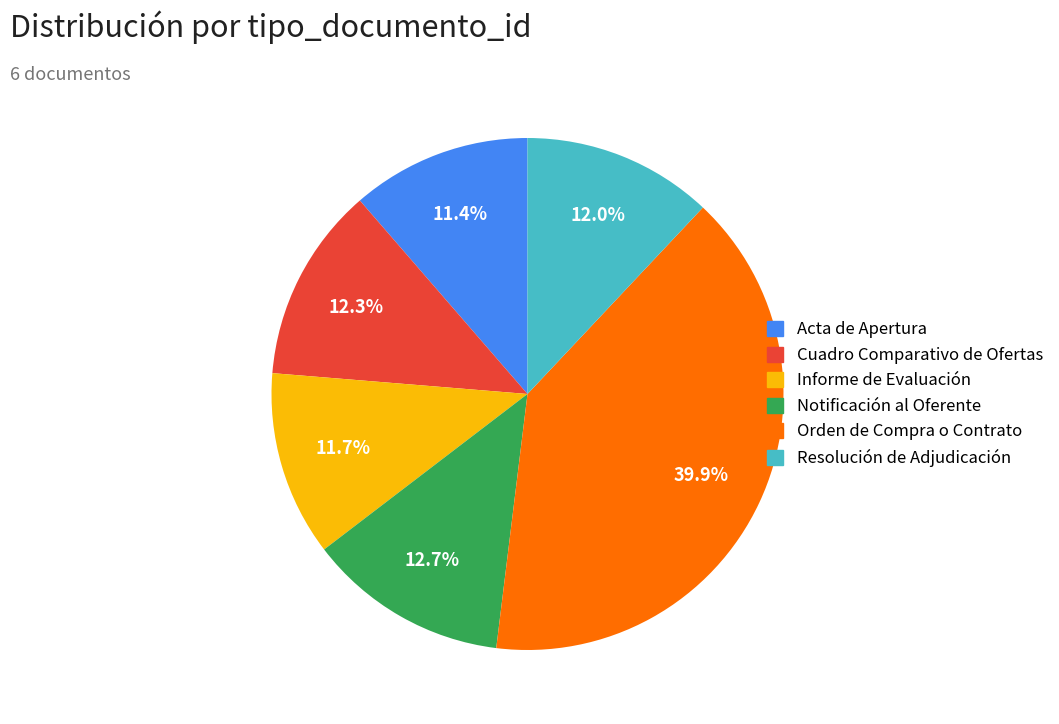

What portion of the pie excludes Cuadro Comparativo de Ofertas?

87.7%